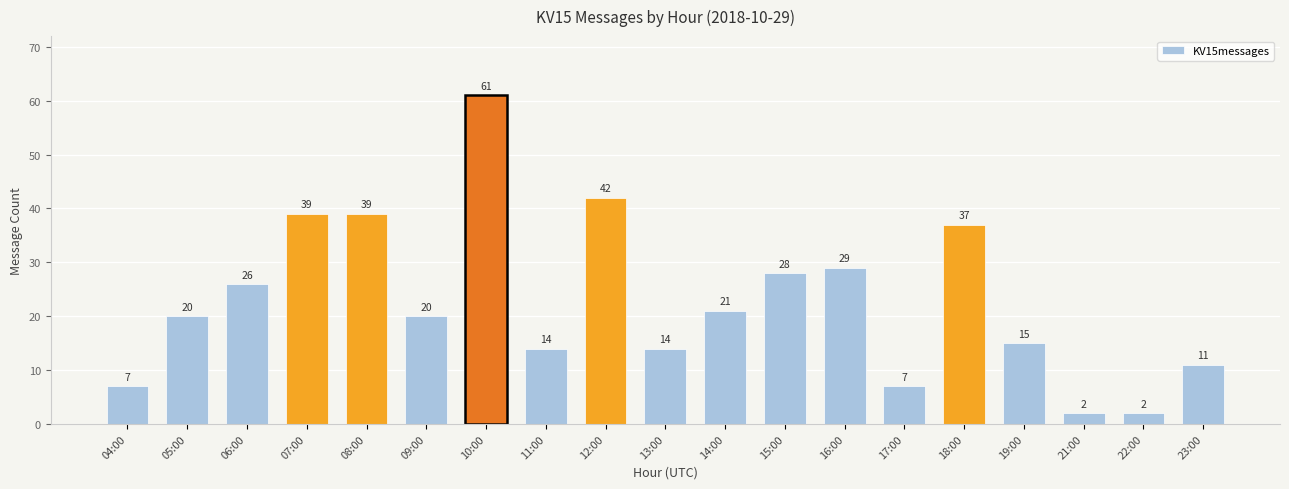

What is the label of the 17th bar from the left?

21:00